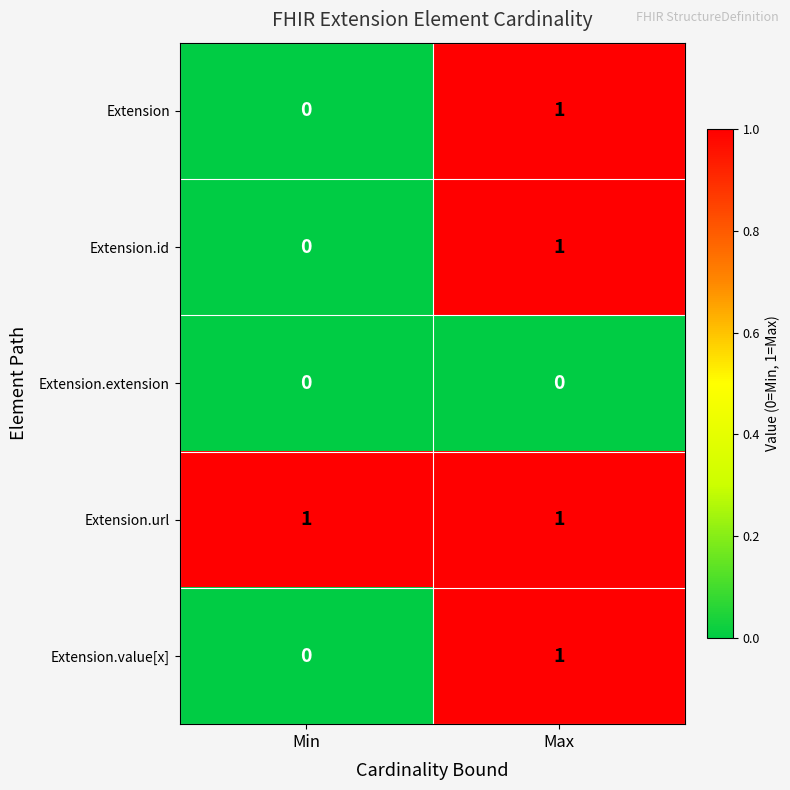

Where is Extension.value[x] nearest to the value 0?

Min